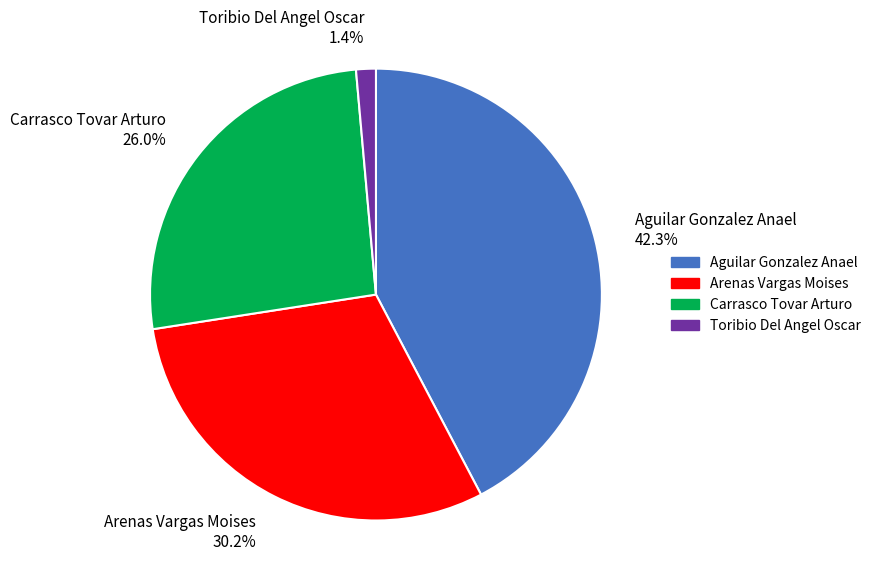

What is the largest slice in the pie chart?

Aguilar Gonzalez Anael